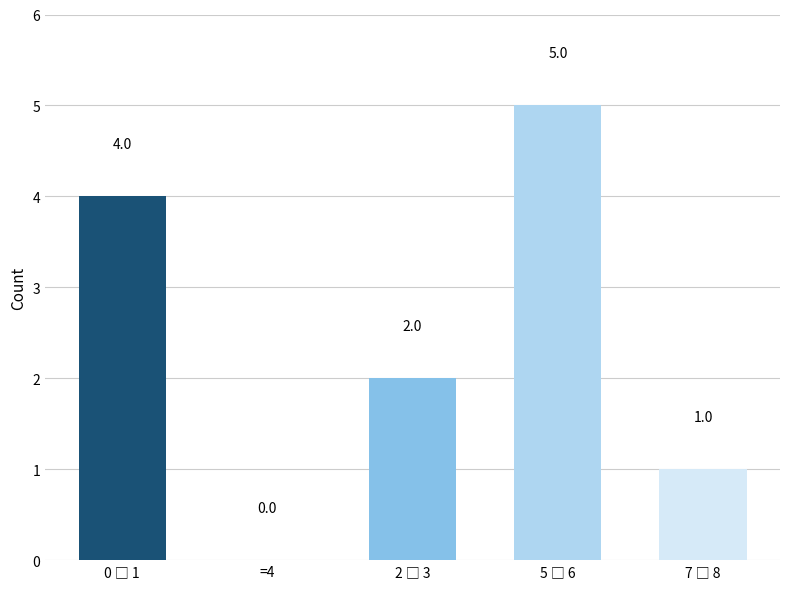

How many values are between 1 and 4?

3